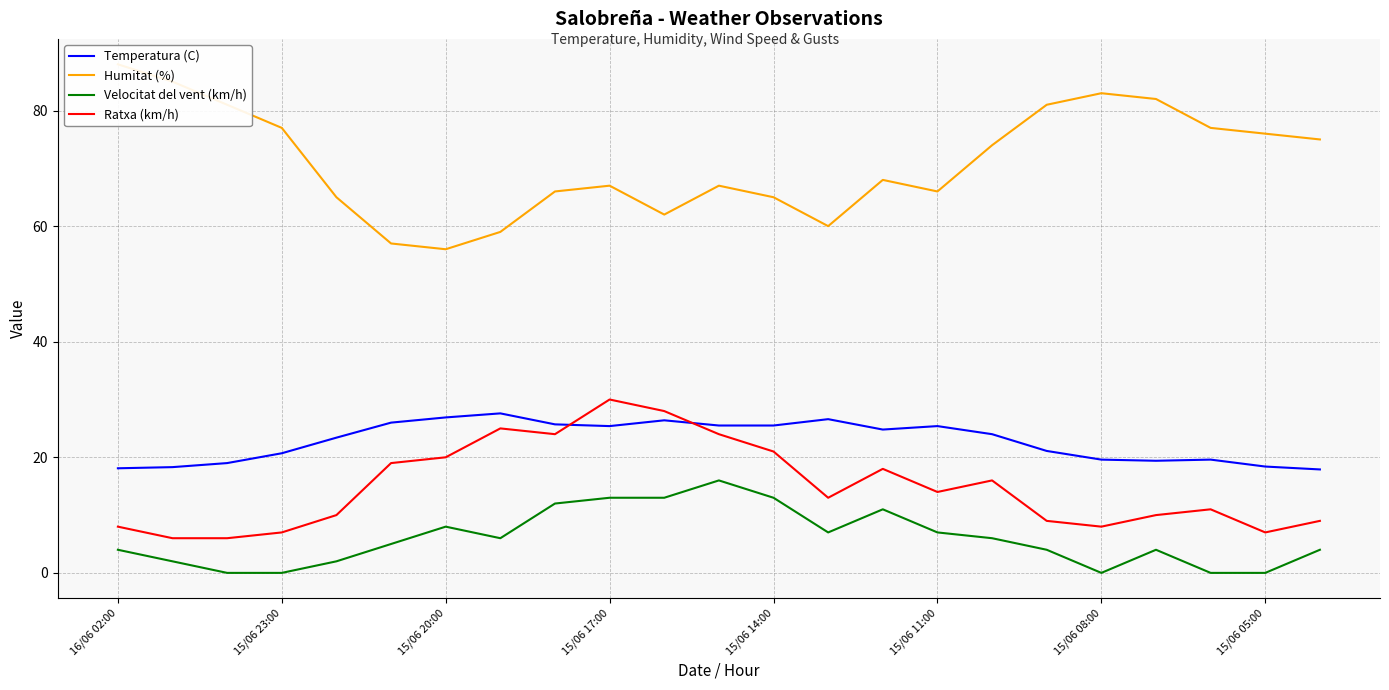

Does the chart display data point markers on the line(s)?

No